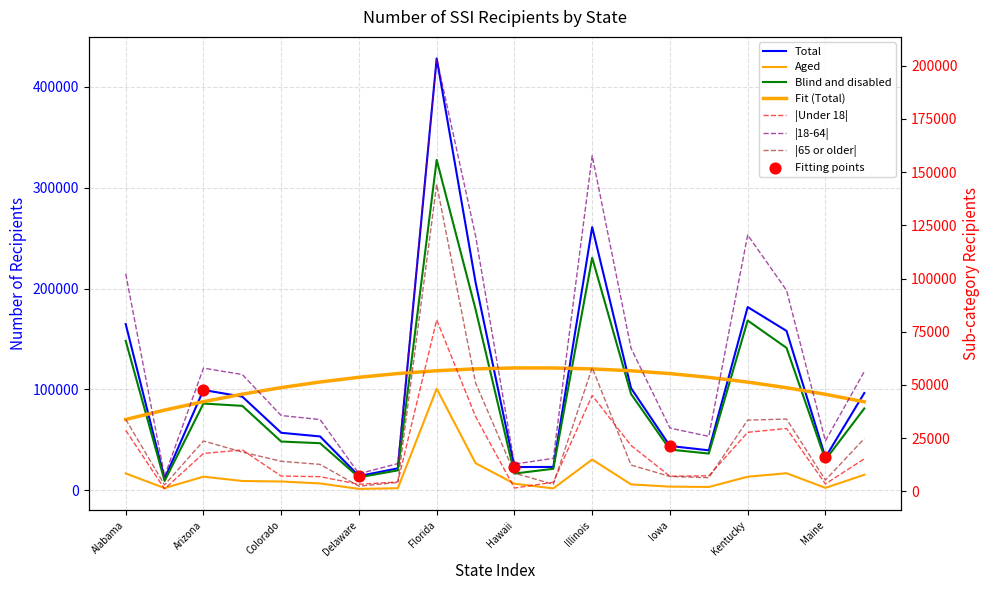

Which series has the largest total across all categories?

Total